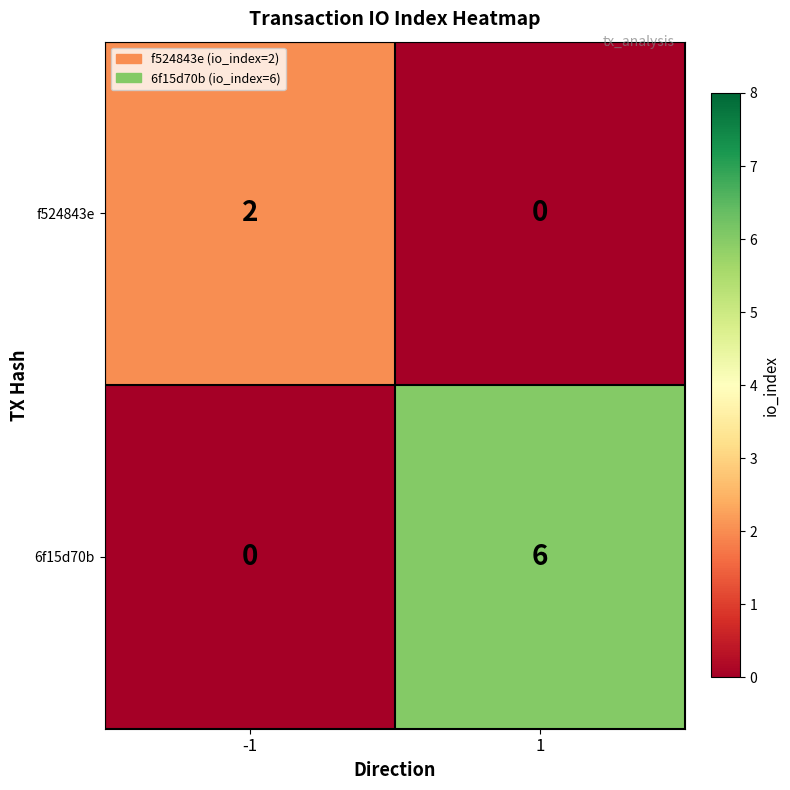

List the series in order of their overall mean, lowest first.

f524843e, 6f15d70b